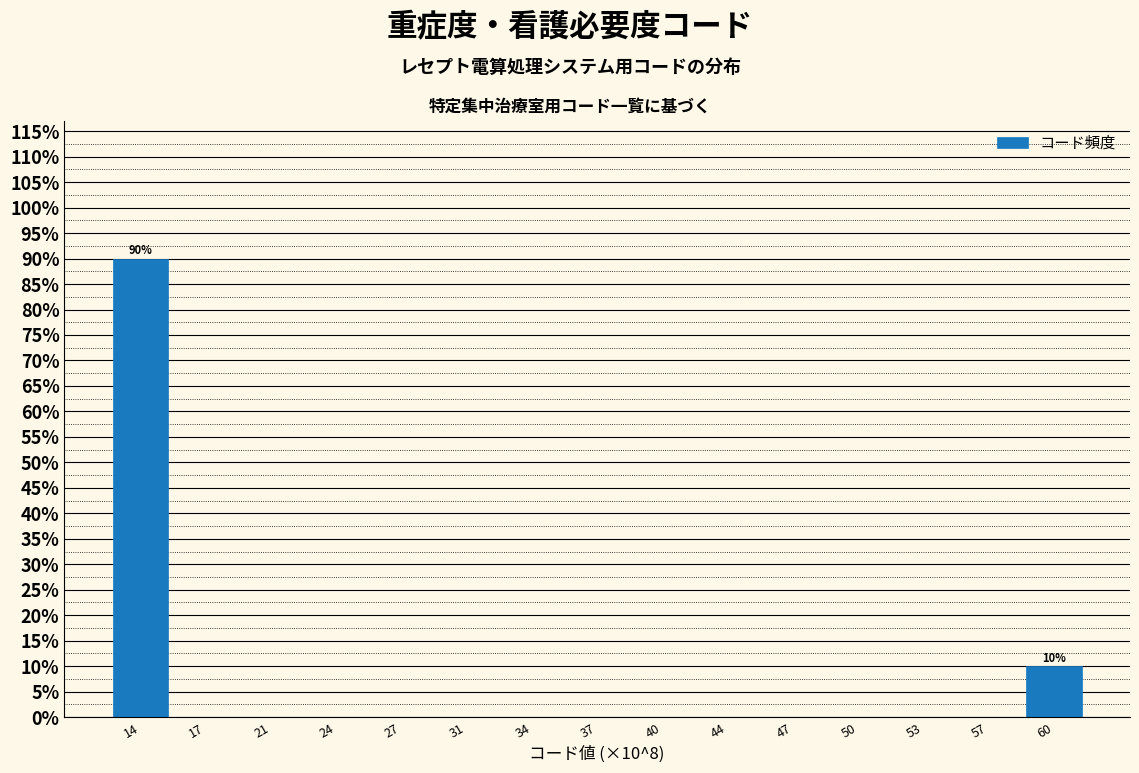

Reading left to right, what are all the values shown in this chart?

14=90	17=0	21=0	24=0	27=0	31=0	34=0	37=0	40=0	44=0	47=0	50=0	53=0	57=0	60=10